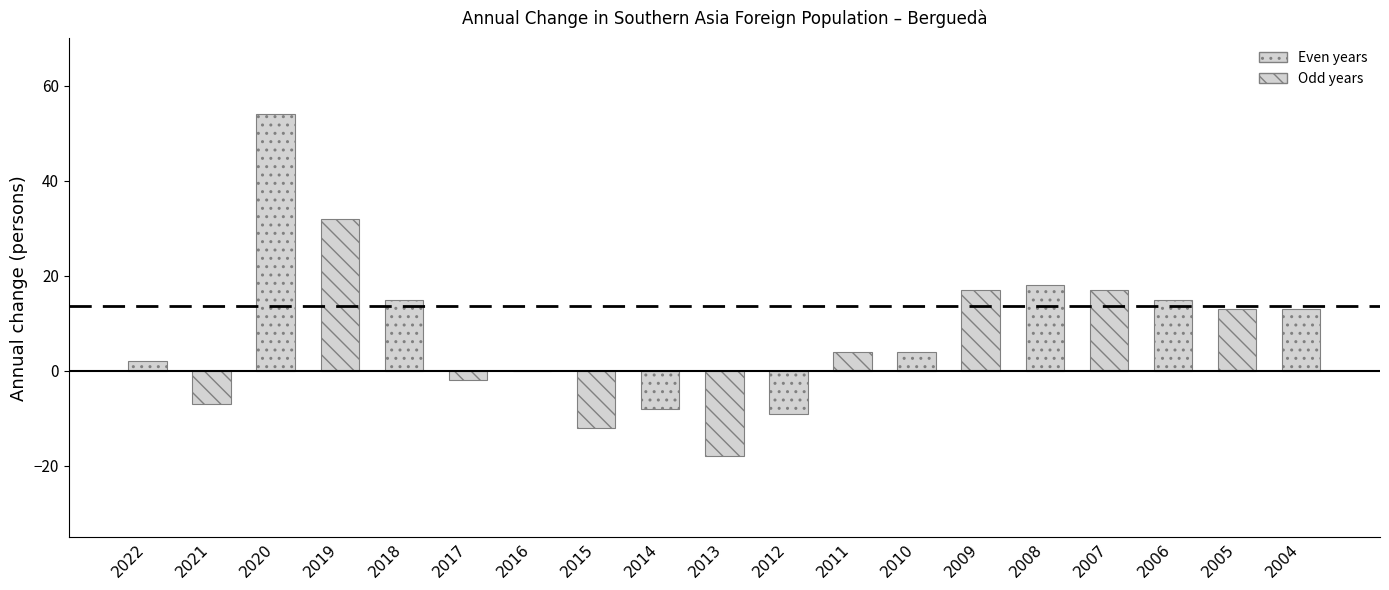

List the labels in order of value, smallest first.

2013, 2015, 2012, 2014, 2021, 2017, 2016, 2022, 2011, 2010, 2005, 2004, 2018, 2006, 2009, 2007, 2008, 2019, 2020